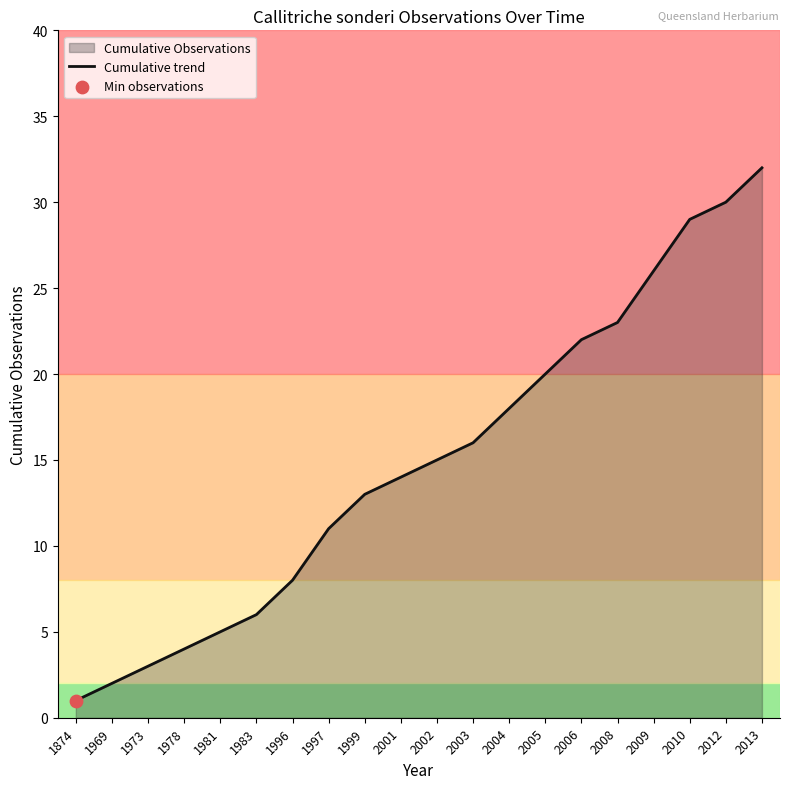

What is the ratio of the value at 1978 to the value at 2001?

0.3